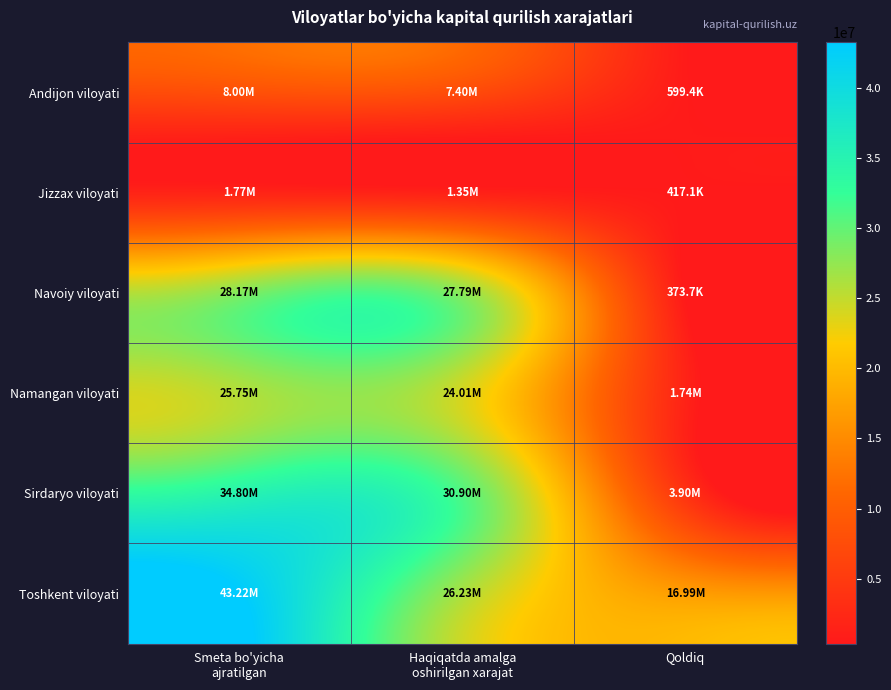

Reading right to left, extract all data points from this chart.

Andijon viloyati: Qoldiq=599447.8	Haqiqatda amalga
oshirilgan xarajat=7403498.7	Smeta bo'yicha
ajratilgan=8002946.6
Jizzax viloyati: Qoldiq=417127.3	Haqiqatda amalga
oshirilgan xarajat=1351317.9	Smeta bo'yicha
ajratilgan=1768445.1
Navoiy viloyati: Qoldiq=373674.0	Haqiqatda amalga
oshirilgan xarajat=27791668.4	Smeta bo'yicha
ajratilgan=28165342.4
Namangan viloyati: Qoldiq=1739827.1	Haqiqatda amalga
oshirilgan xarajat=24010582.3	Smeta bo'yicha
ajratilgan=25750409.4
Sirdaryo viloyati: Qoldiq=3901033.7	Haqiqatda amalga
oshirilgan xarajat=30902388.6	Smeta bo'yicha
ajratilgan=34803422.3
Toshkent viloyati: Qoldiq=16988197.7	Haqiqatda amalga
oshirilgan xarajat=26228489.0	Smeta bo'yicha
ajratilgan=43216686.7